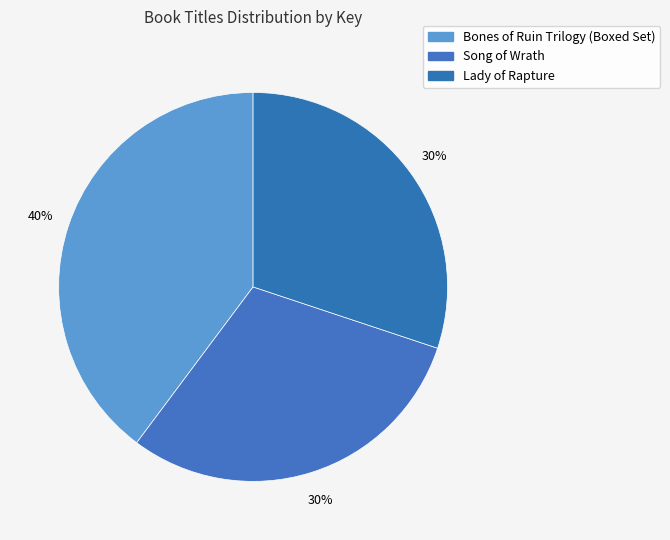

How many slices are in this pie chart?

3